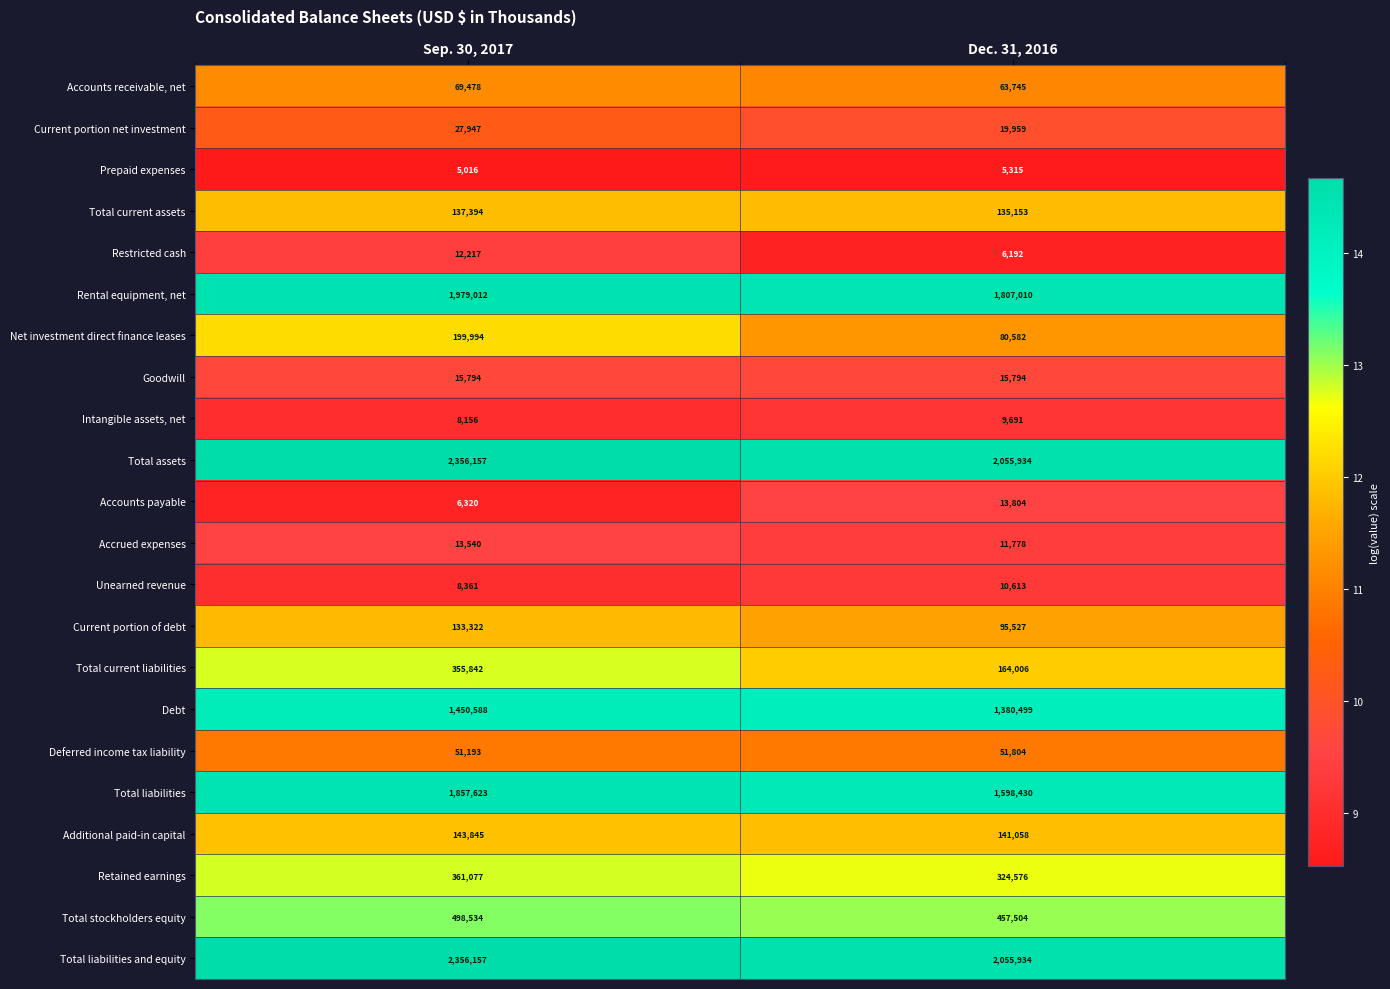

At which category is the sum across all series the highest?

Sep. 30, 2017